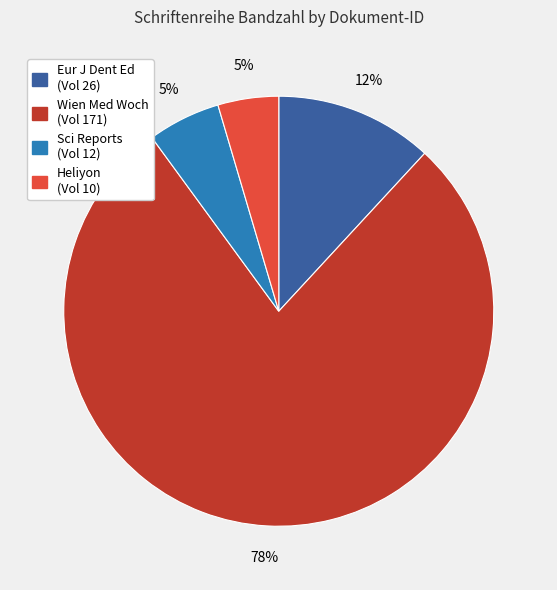

The Eur J Dent Ed (Vol 26) slice represents 26% of the pie. True or false?

False